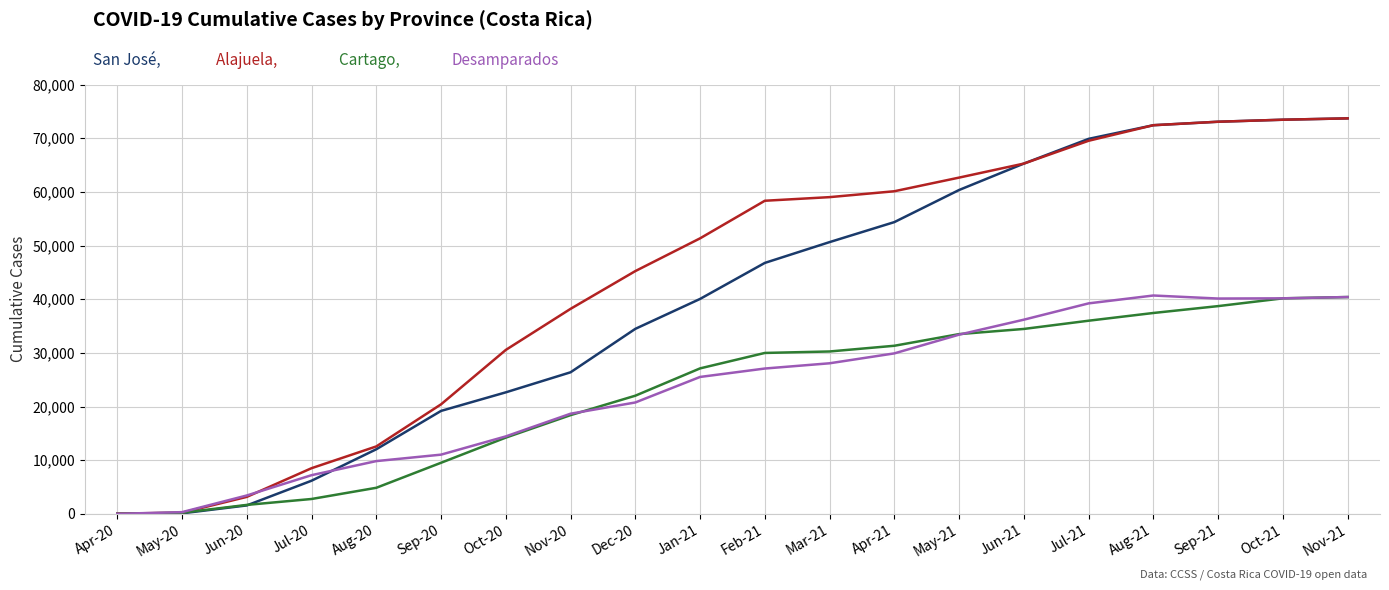

Is it true that San José equals 54359 at Apr-21?

True